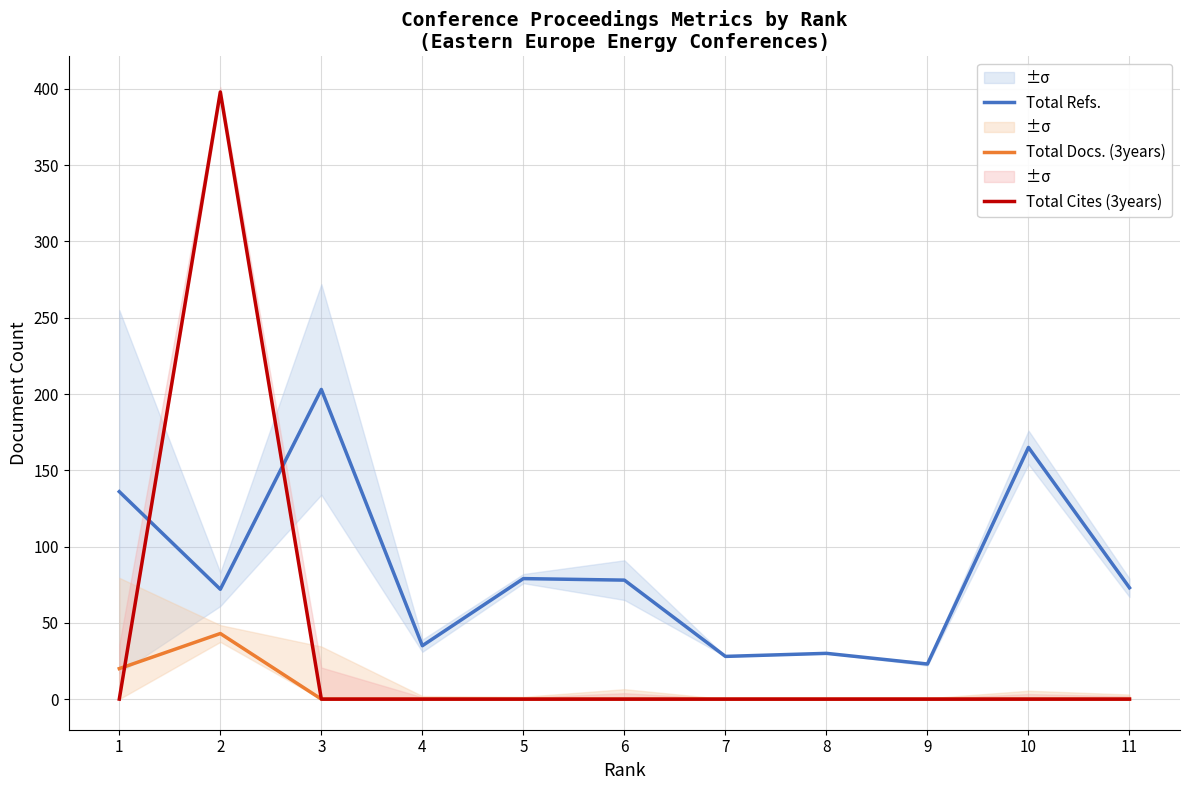

Which has a higher value, 3 or 11?

3